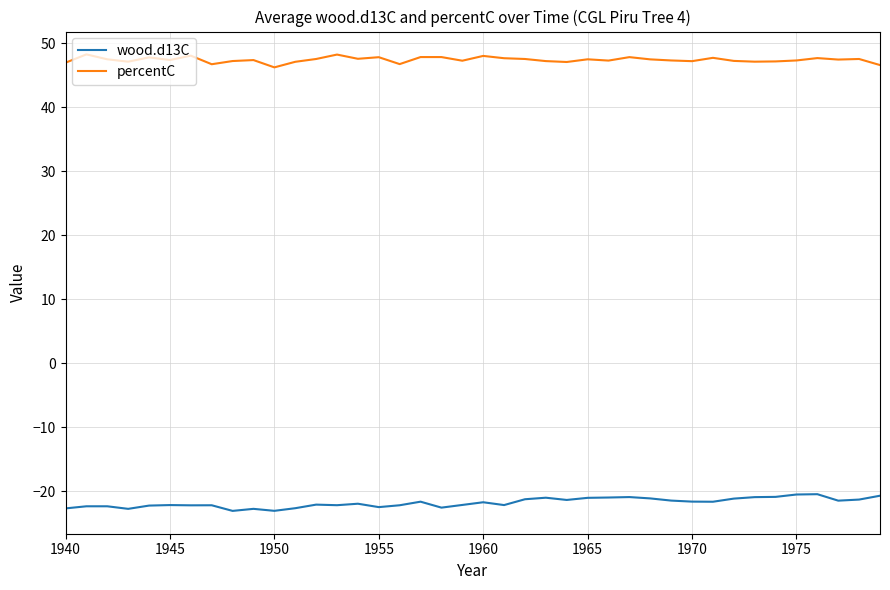

List the series in order of their peak value, lowest first.

wood.d13C, percentC